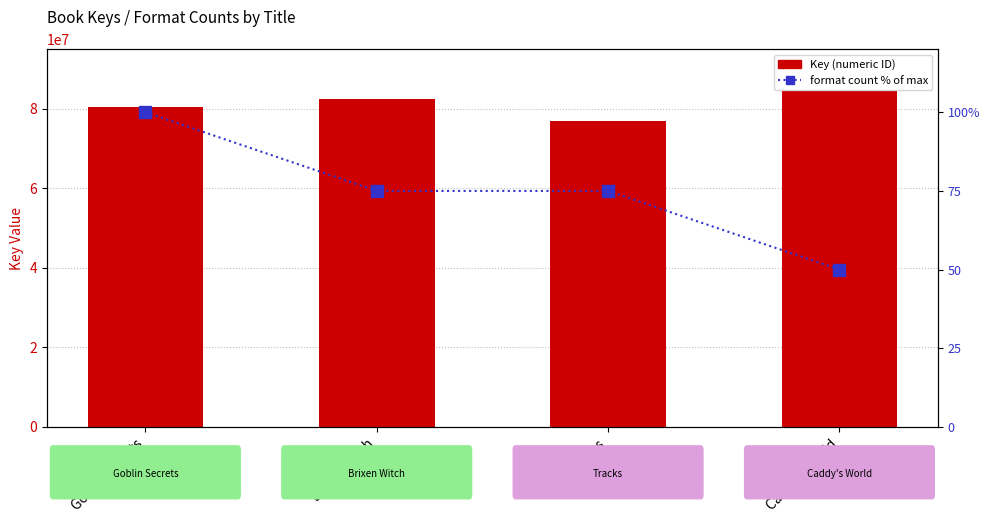

What is the label of the 1st bar from the right?

Caddy's World